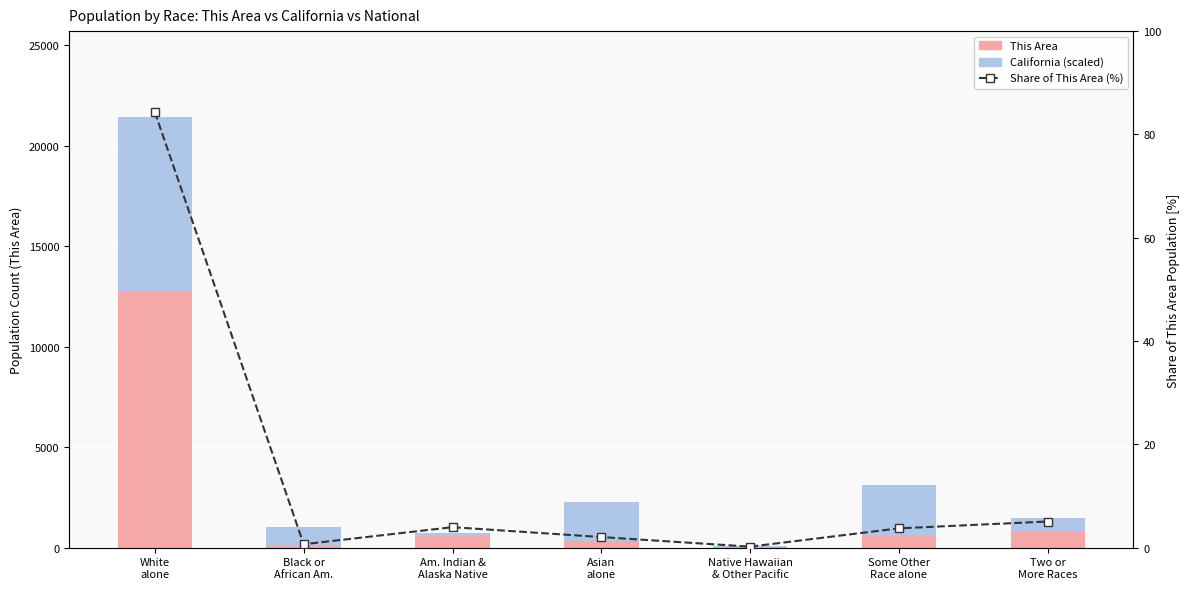

Which series has the largest total across all categories?

This Area